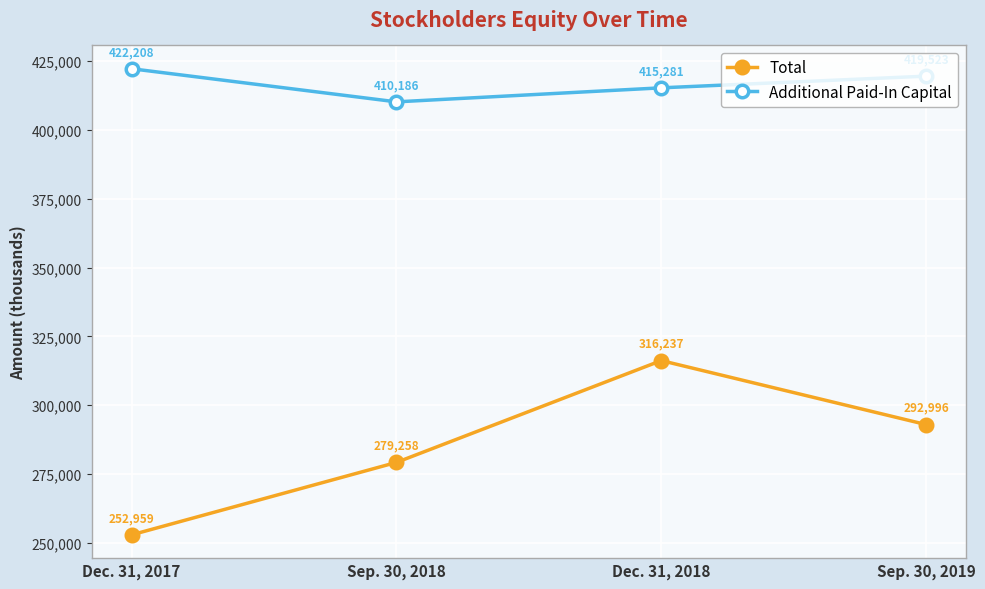

Reading left to right, extract all data points from this chart.

Total: 252959	279258	316237	292996
Additional Paid-In Capital: 422208	410186	415281	419523